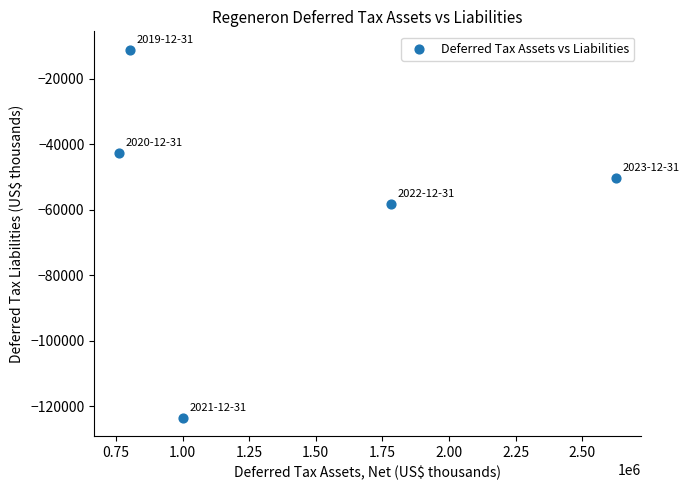

What is the range of X values (max minus min)?

1864300